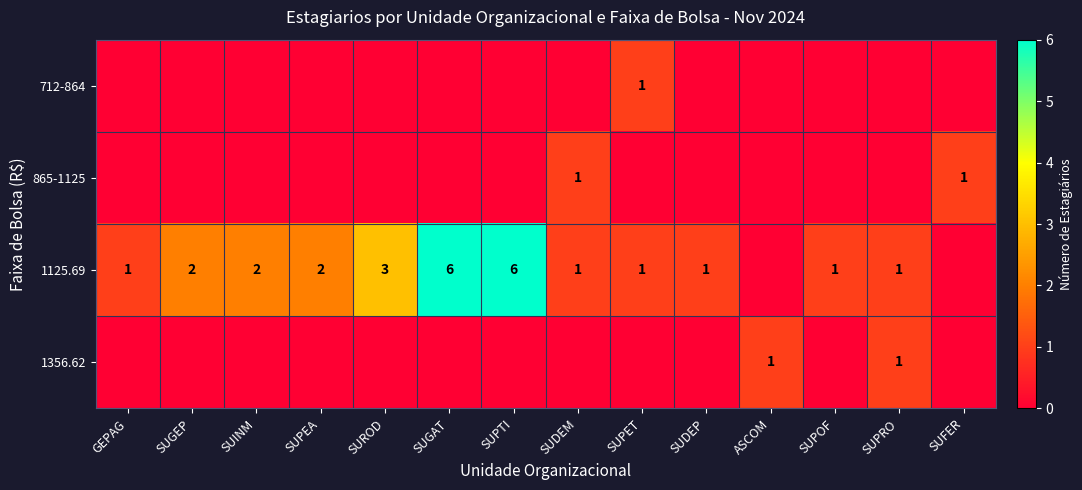

Which category has the highest value across all series?

SUGAT